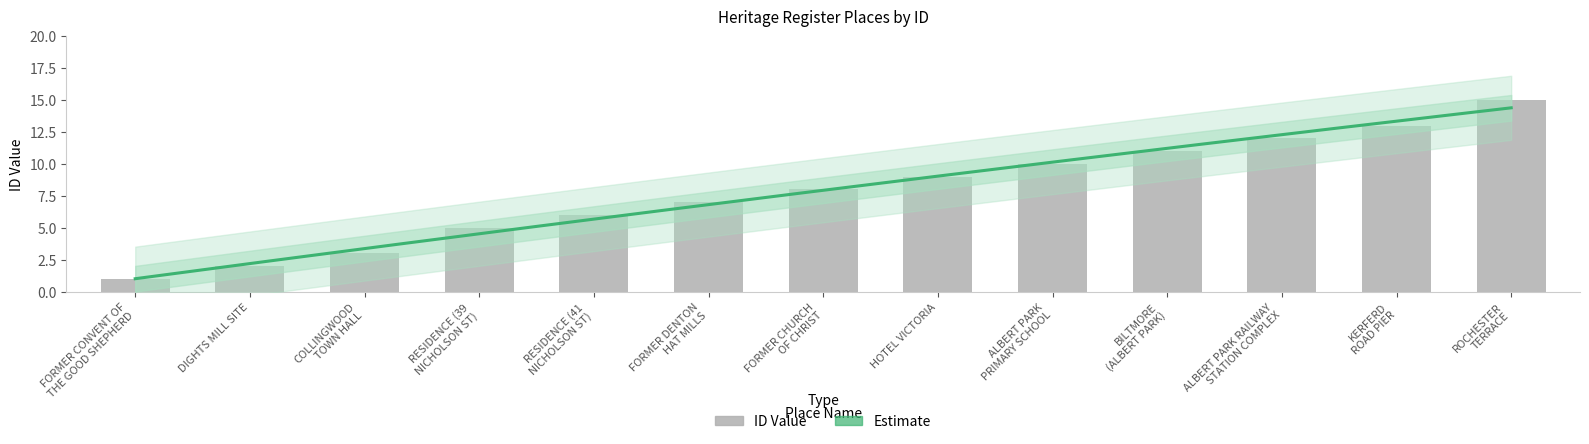

Count the number of values greater than 8.

6